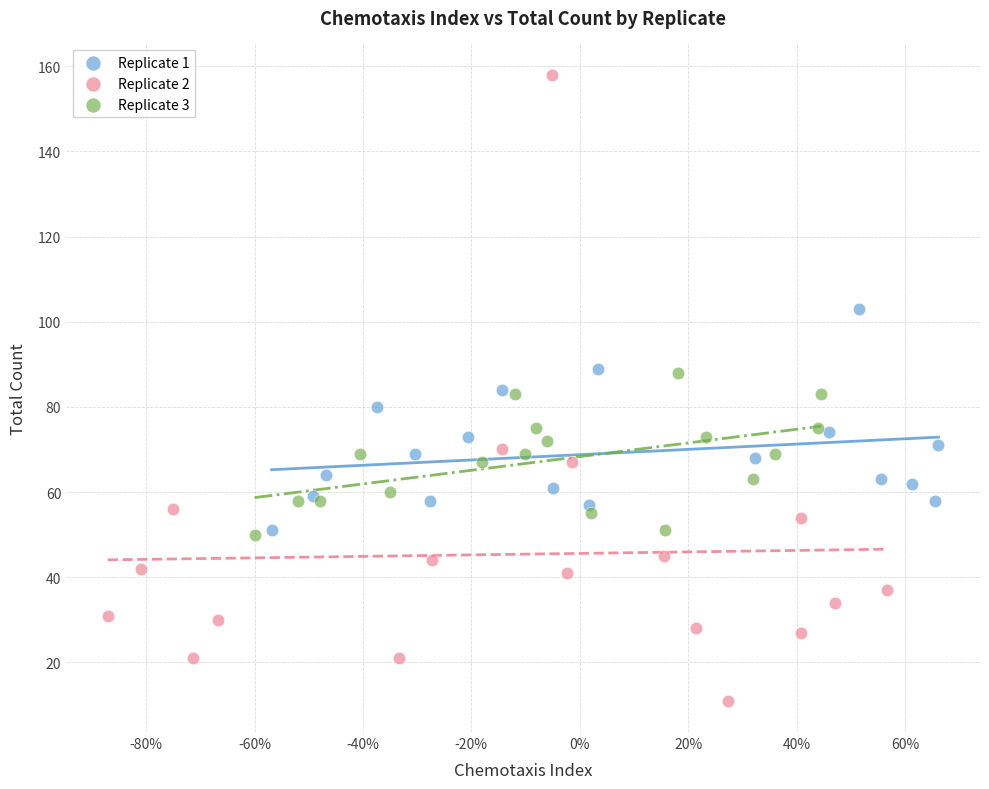

Which series contains the highest Y value?

Replicate 2